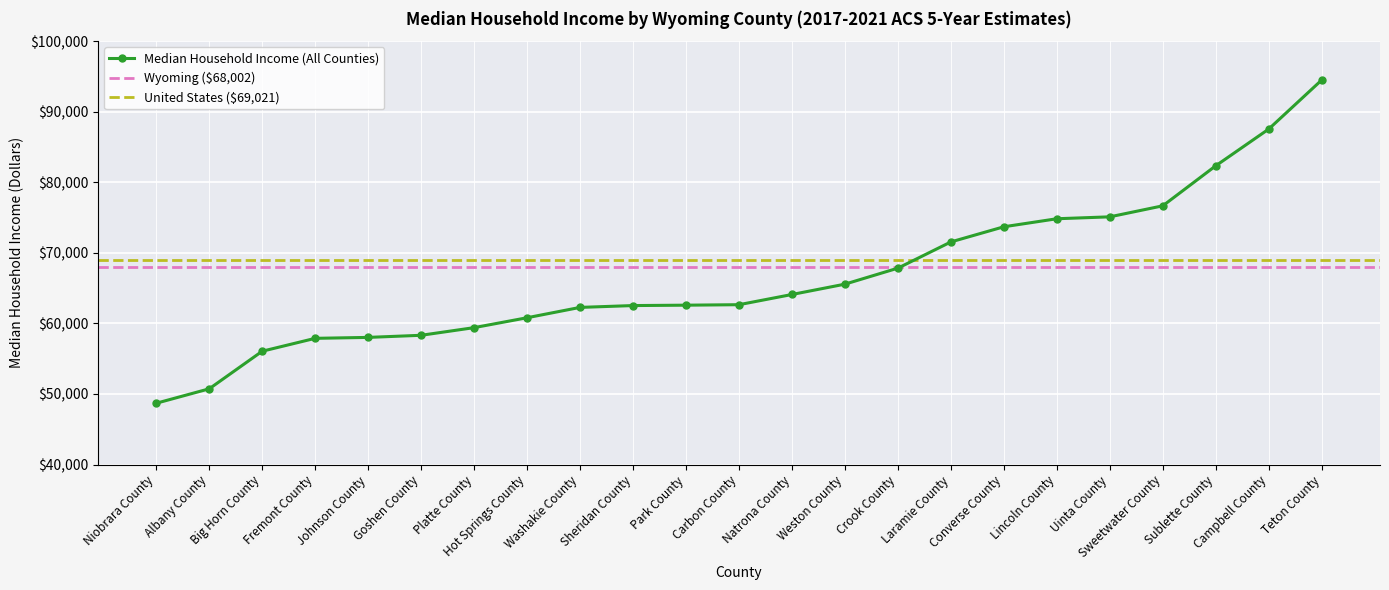

What is the label of the 8th point from the left?

Hot Springs County